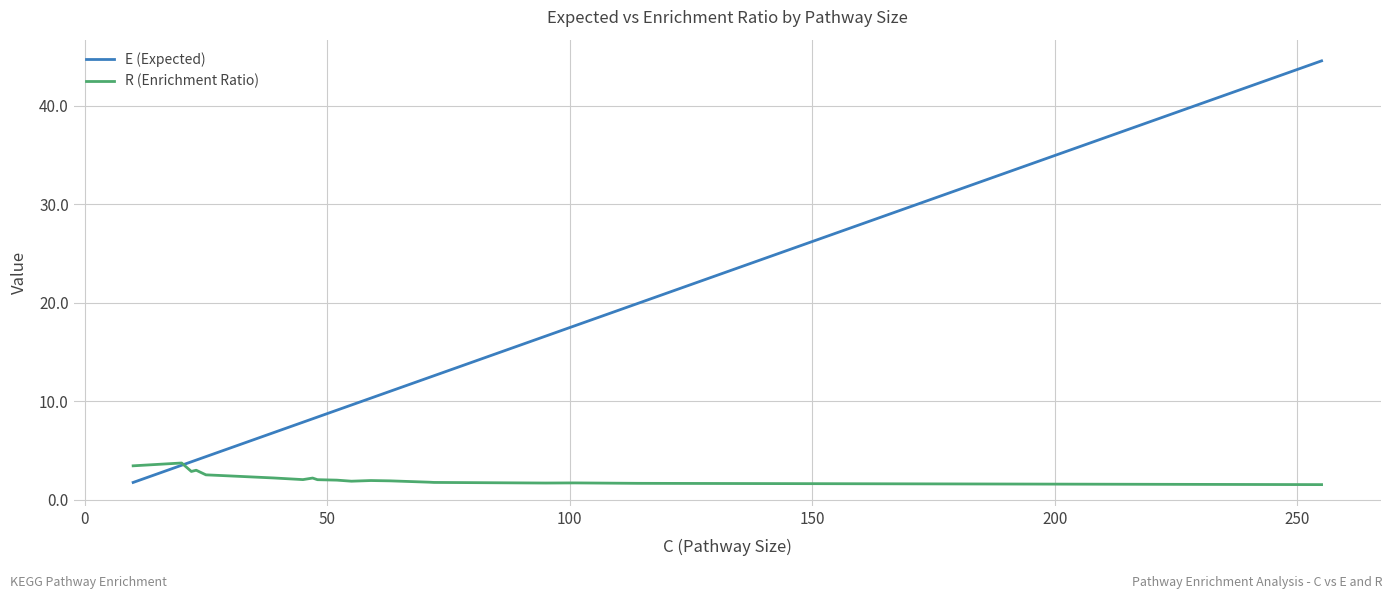

List the series in order of their overall mean, highest first.

E (Expected), R (Enrichment Ratio)